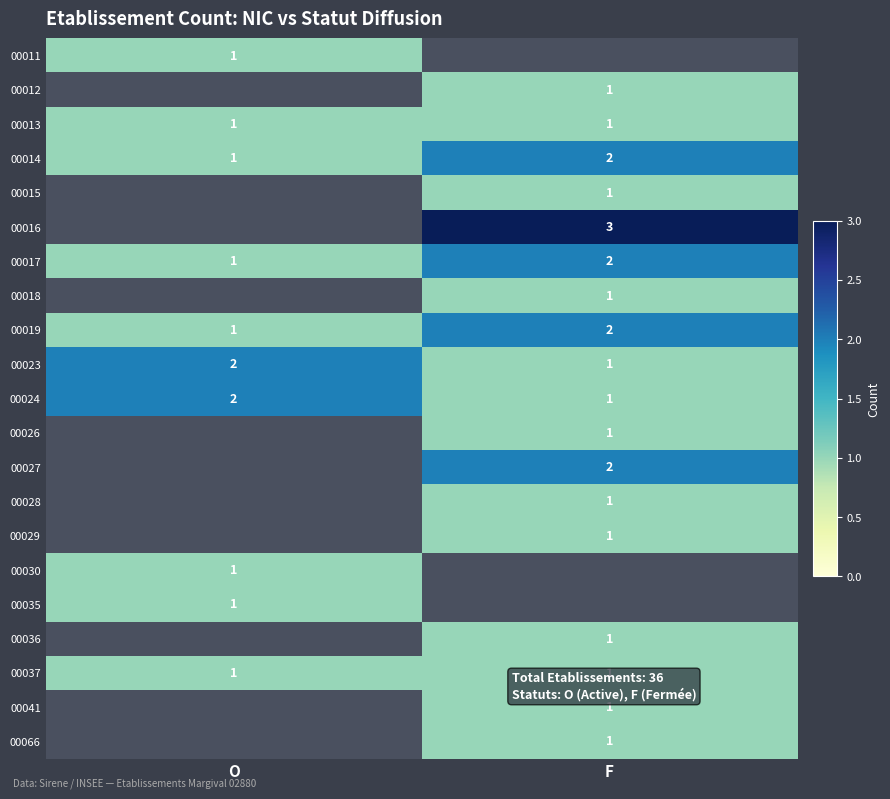

What is the sum of all 00023 values?

3